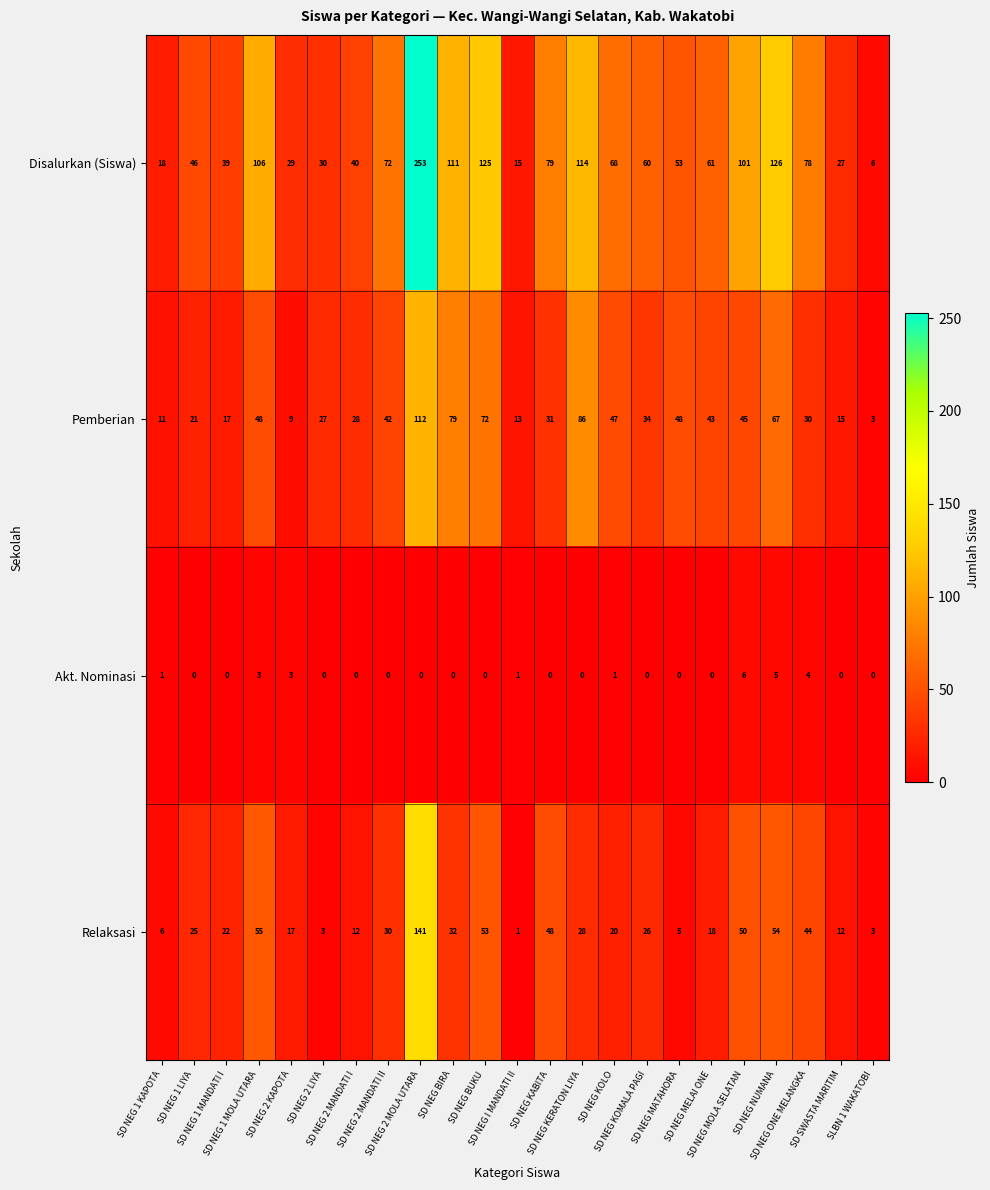

What is the spread (max minus min) of values at SD NEG MELAI ONE?

61